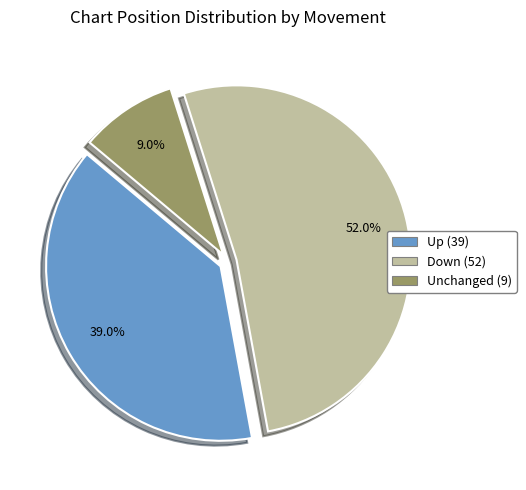

Count the number of slices in the pie.

3